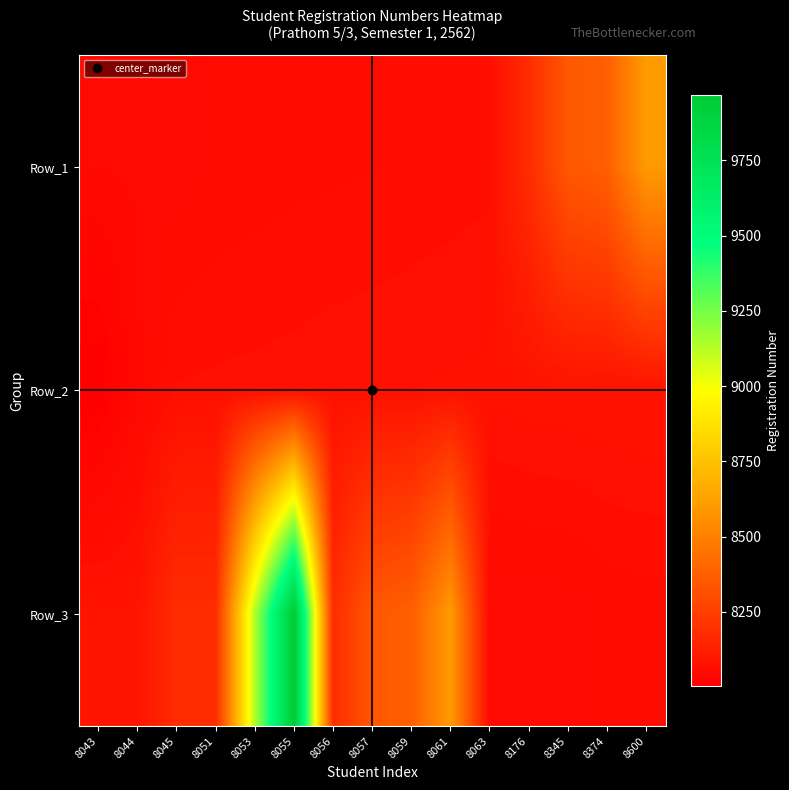

At 8057, list the series in order from largest to smallest.

Row_3, Row_2, Row_1